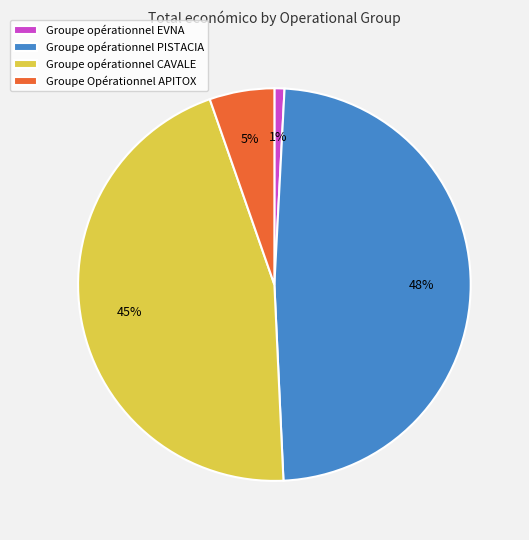

What percentage is the Groupe opérationnel PISTACIA slice, to the nearest percent?

48%